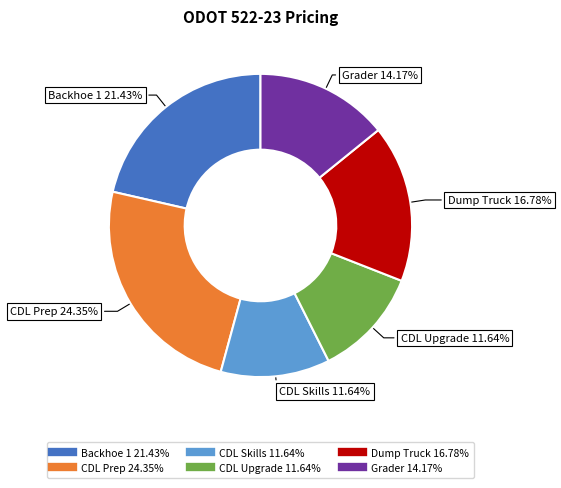

Which category has the biggest portion of the pie?

CDL Prep